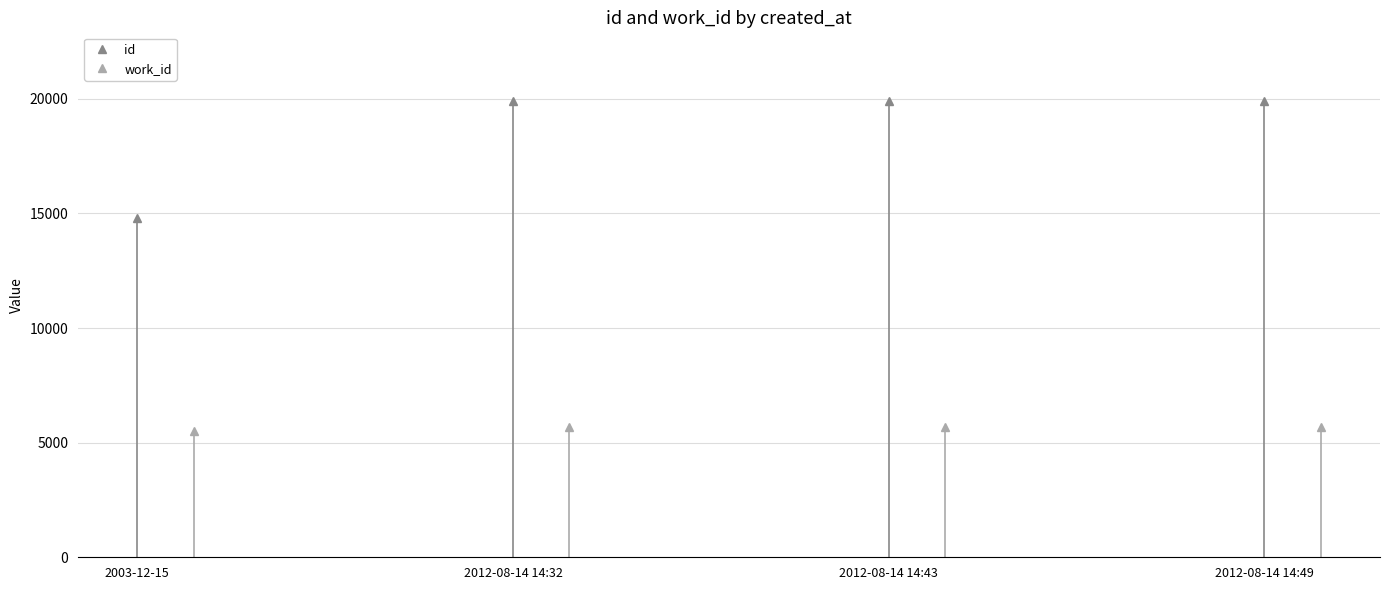

What is the value of the id point at the 1st from the left?

14786